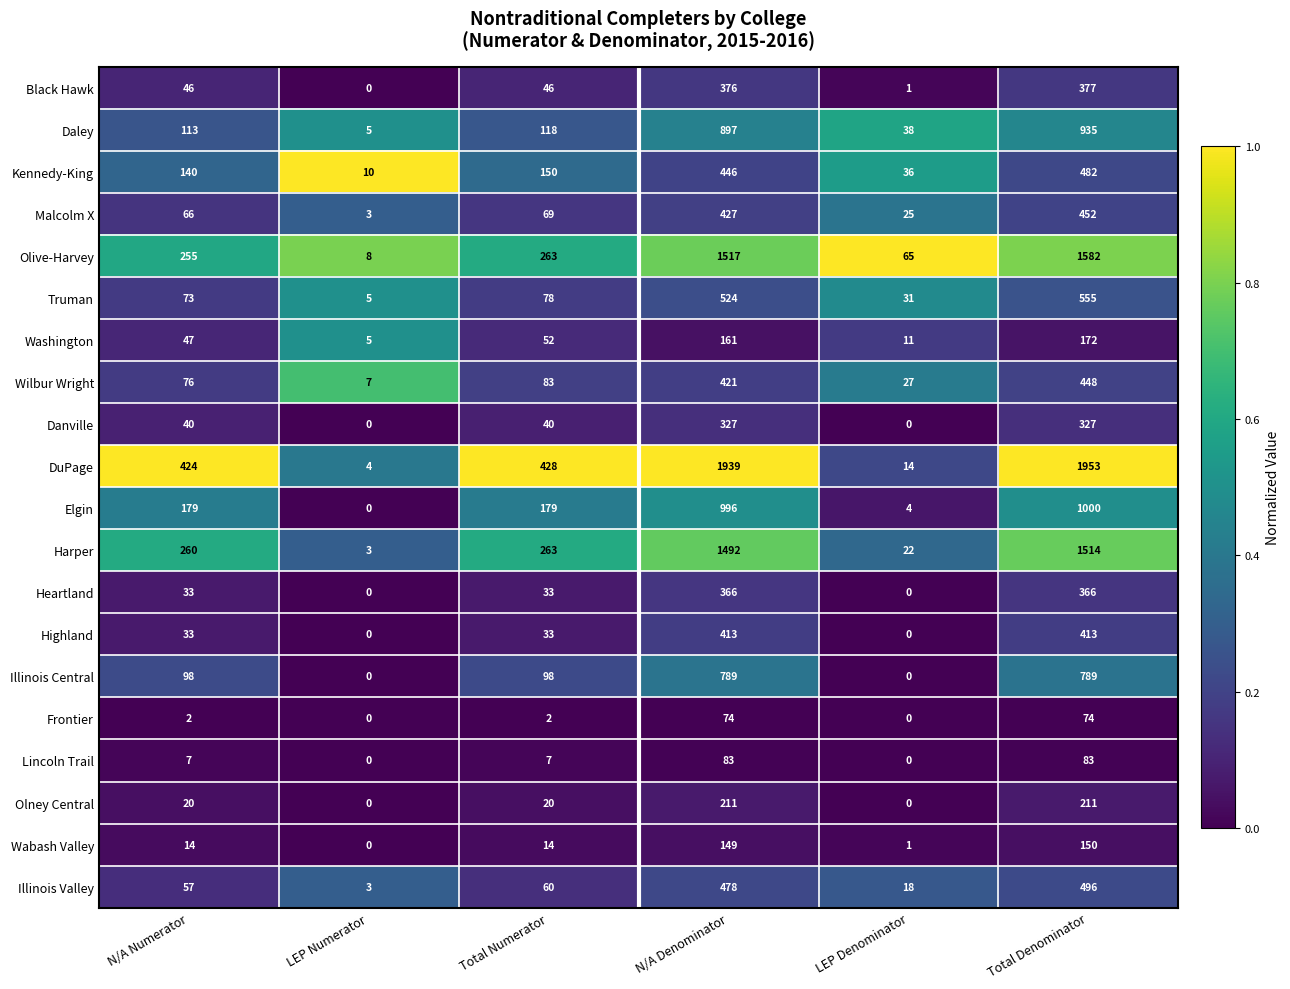

At which label does Daley reach its peak?

Total Denominator